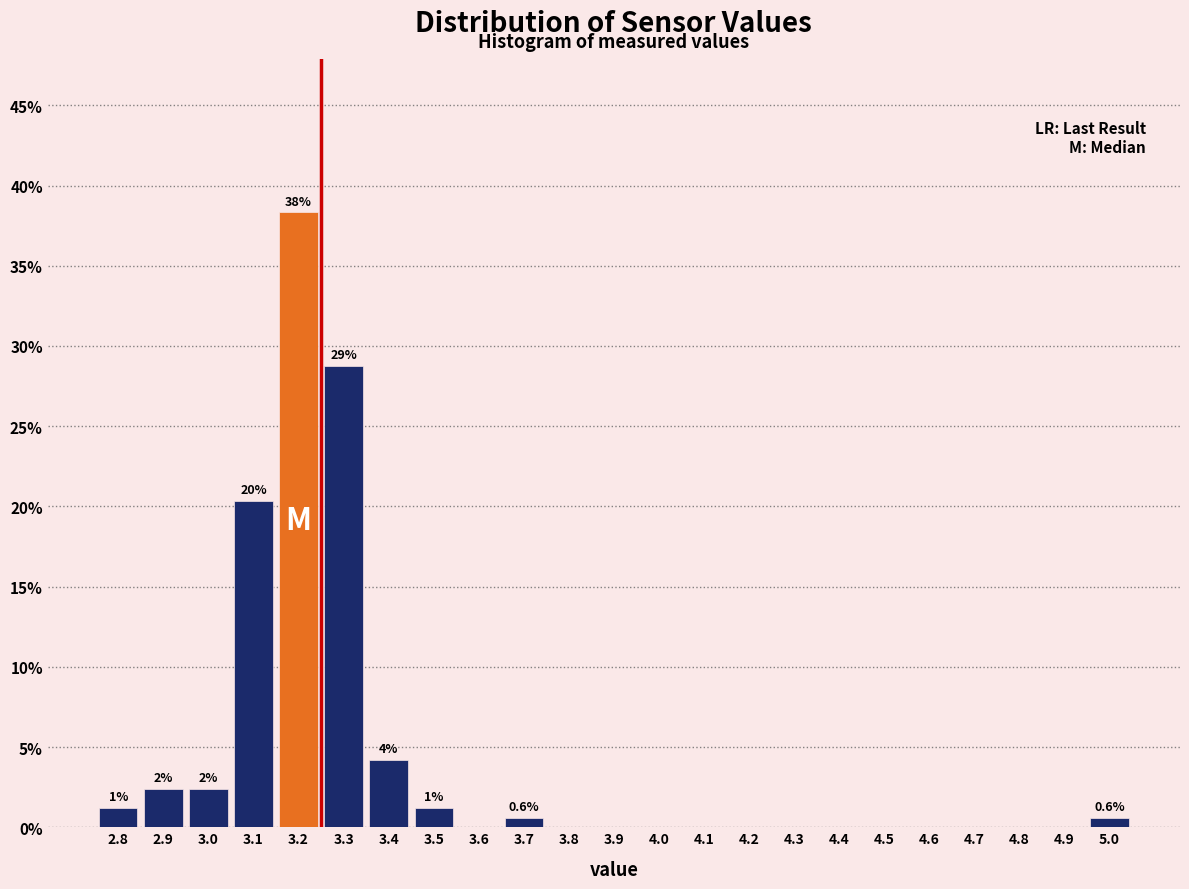

Reading left to right, list all the values displayed in this chart.

2.8=1.2	2.9=2.4	3.0=2.4	3.1=20.4	3.2=38.3	3.3=28.7	3.4=4.2	3.5=1.2	3.6=0.0	3.7=0.6	3.8=0.0	3.9=0.0	4.0=0.0	4.1=0.0	4.2=0.0	4.3=0.0	4.4=0.0	4.5=0.0	4.6=0.0	4.7=0.0	4.8=0.0	4.9=0.0	5.0=0.6